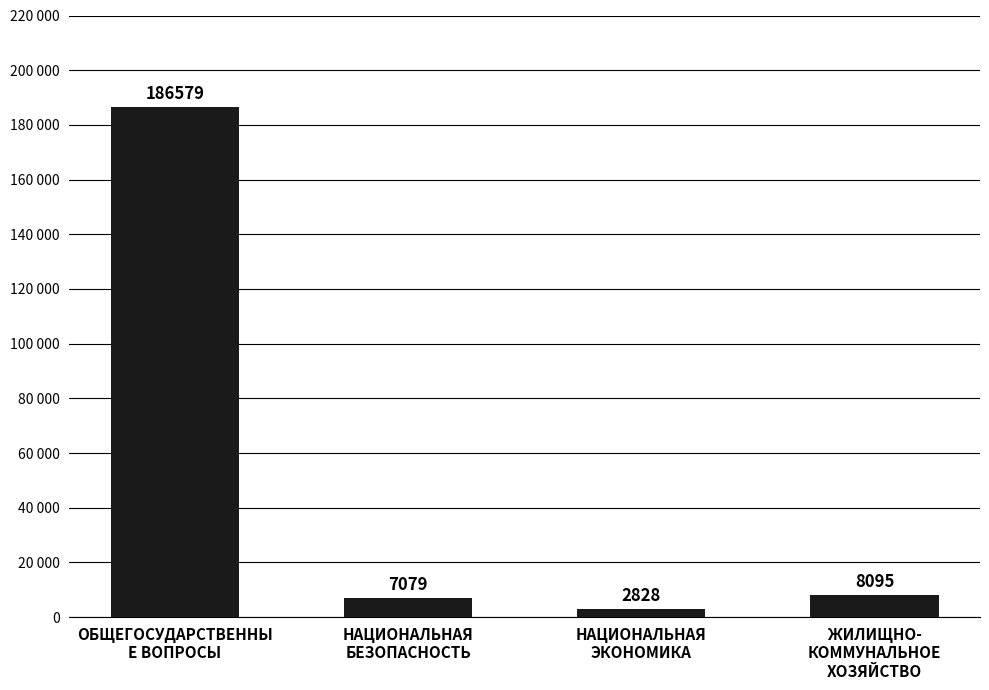

Reading left to right, extract all data points from this chart.

186579.1	7079.0	2827.9	8095.0